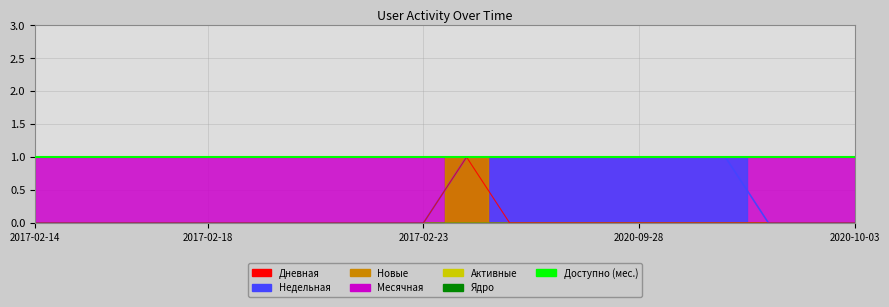

True or false: Недельная has more than 0 interior local peaks.

False